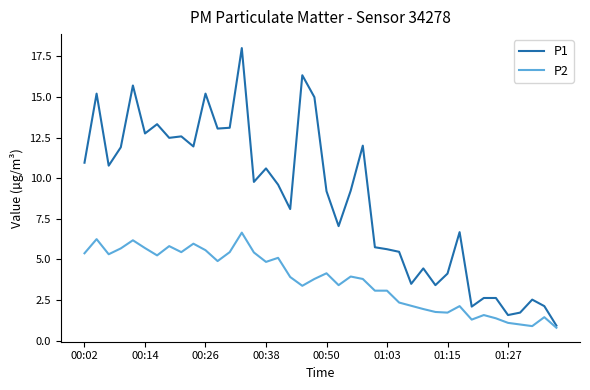

Which series has the widest spread of values?

P1